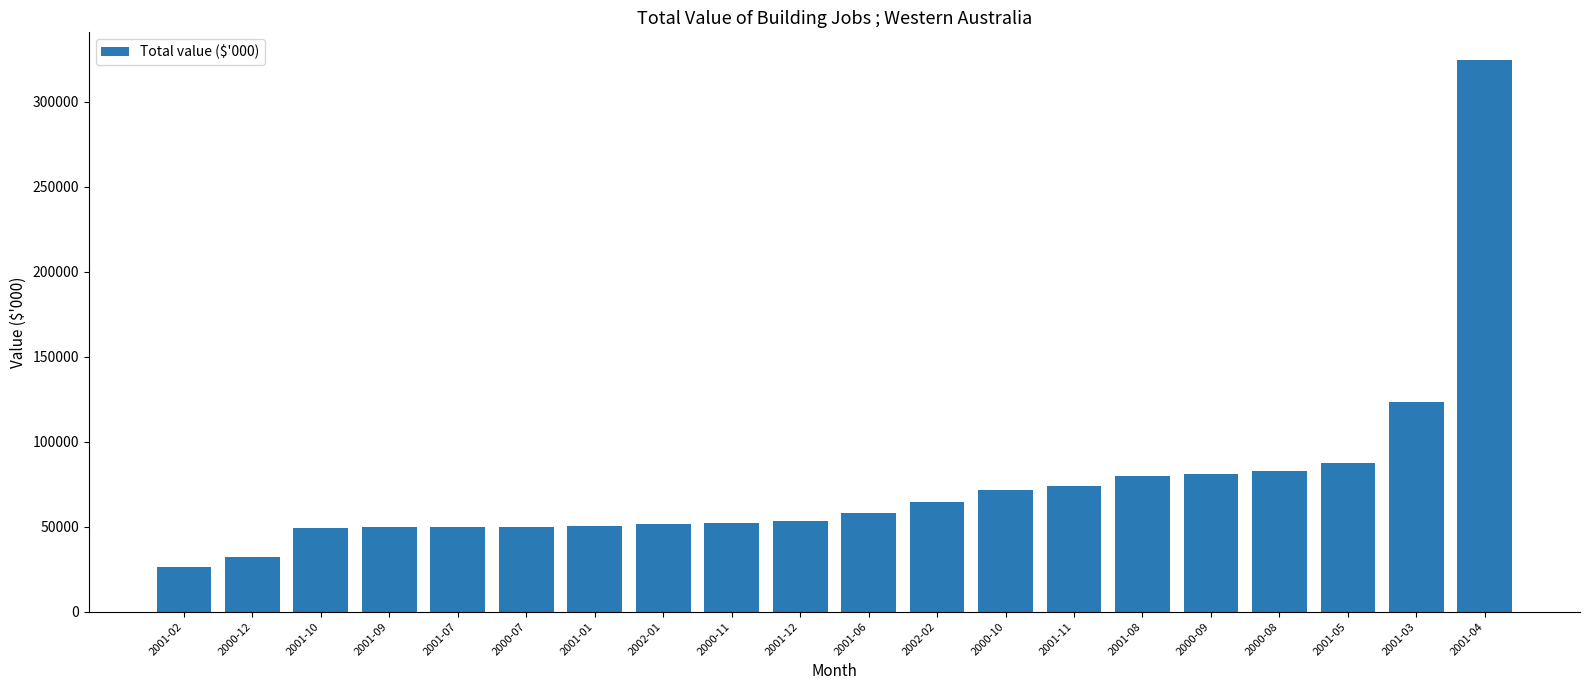

What value does the data have at 2000-12, to the nearest 10?

31990